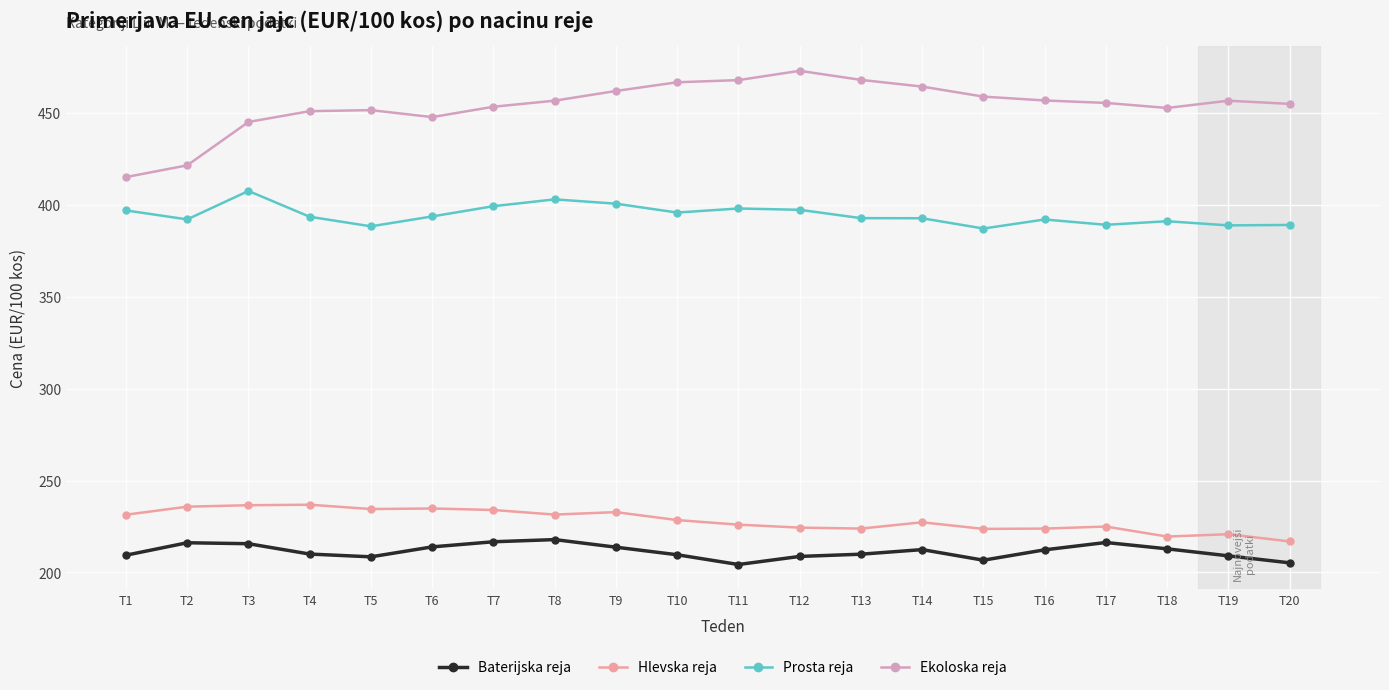

Which series has the largest total across all categories?

Ekoloska reja